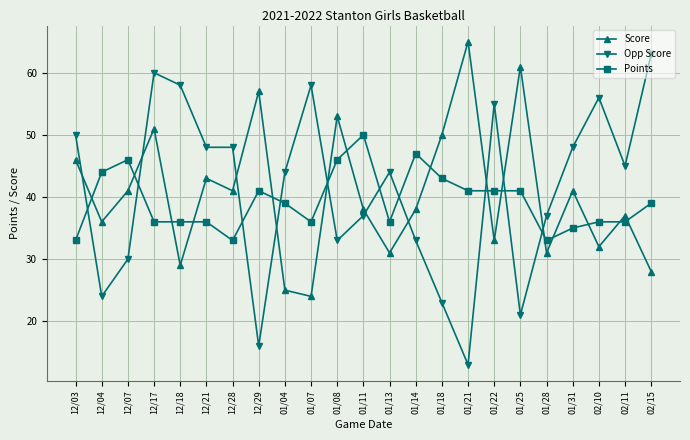

List the series in order of their overall mean, highest first.

Opp Score, Score, Points